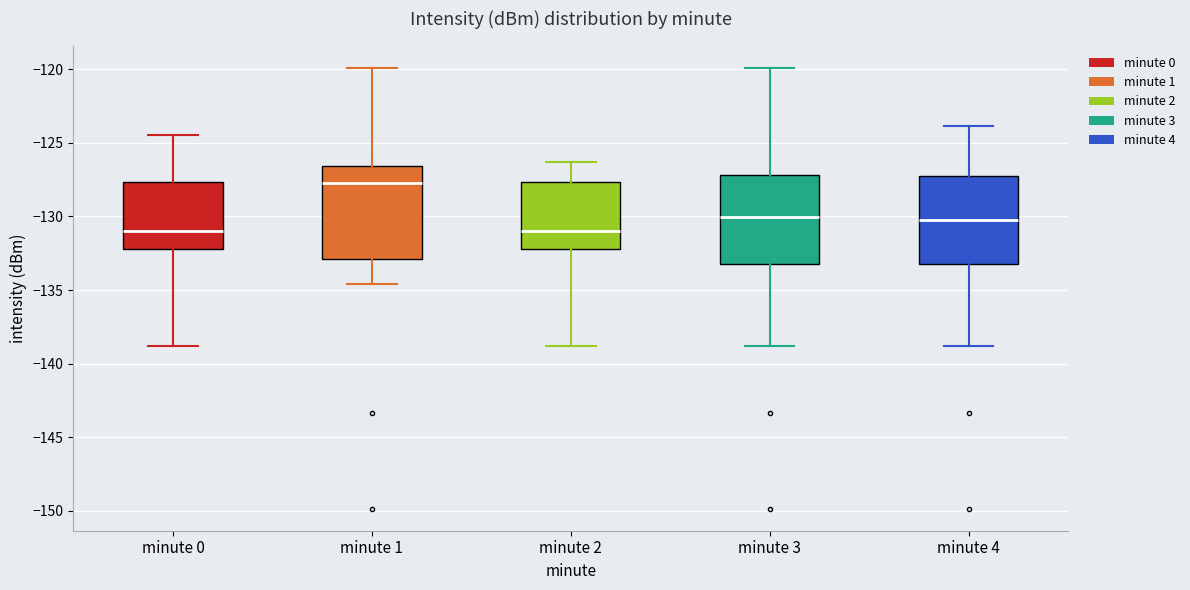

Reading left to right, read every box against the y-axis: the position of its median line, the range the box covers, and the ends of its whiskers. The values are not printed on the chart, so give them approximately, as read against the axis.

minute 0: median -131.0, box -132.0 to -127.5, whiskers -139.0 to -124.5
minute 1: median -127.5, box -133.0 to -126.5, whiskers -134.5 to -120.0
minute 2: median -131.0, box -132.0 to -127.5, whiskers -139.0 to -126.5
minute 3: median -130.0, box -133.0 to -127.0, whiskers -139.0 to -120.0
minute 4: median -130.5, box -133.0 to -127.0, whiskers -139.0 to -124.0